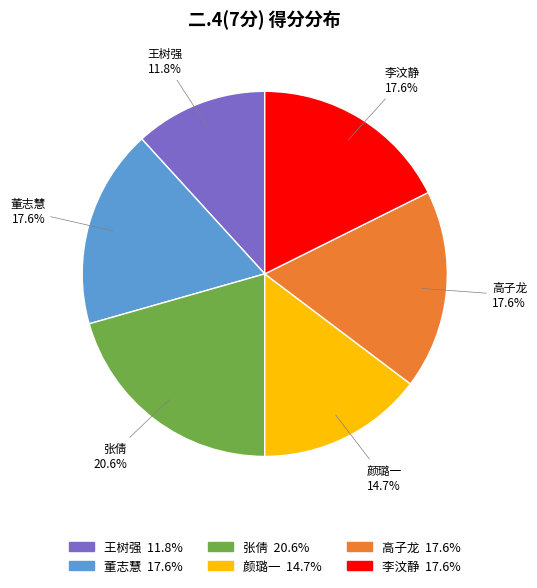

Between 颜璐一 and 张倩, which is larger?

张倩